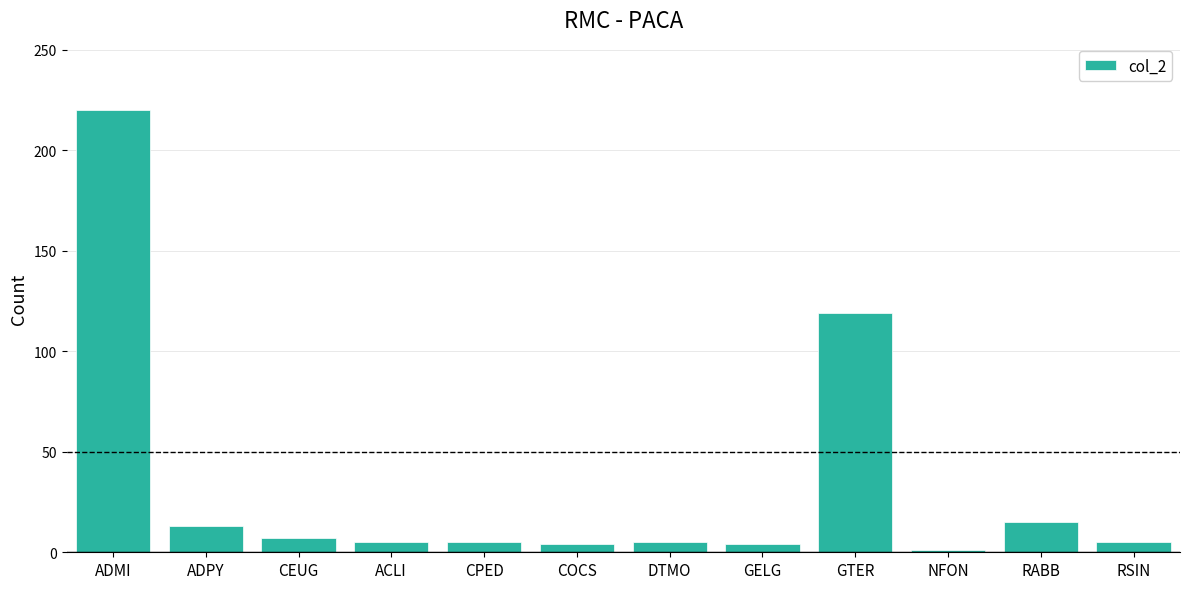

Which label corresponds to the smallest value in the chart?

NFON